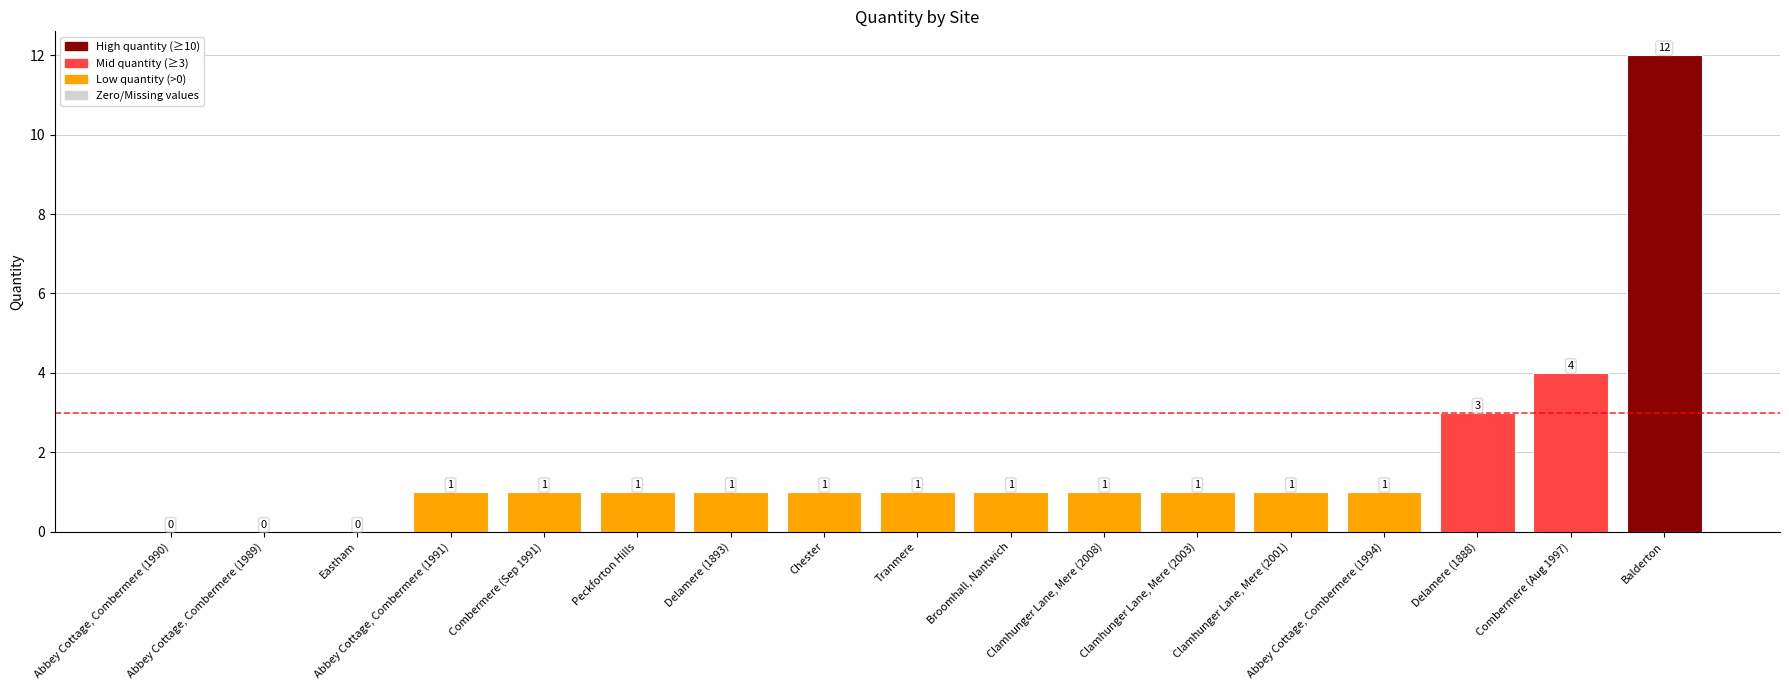

Approximately how many times larger is the value at Clamhunger Lane, Mere (2001) compared to Broomhall, Nantwich?

1.0